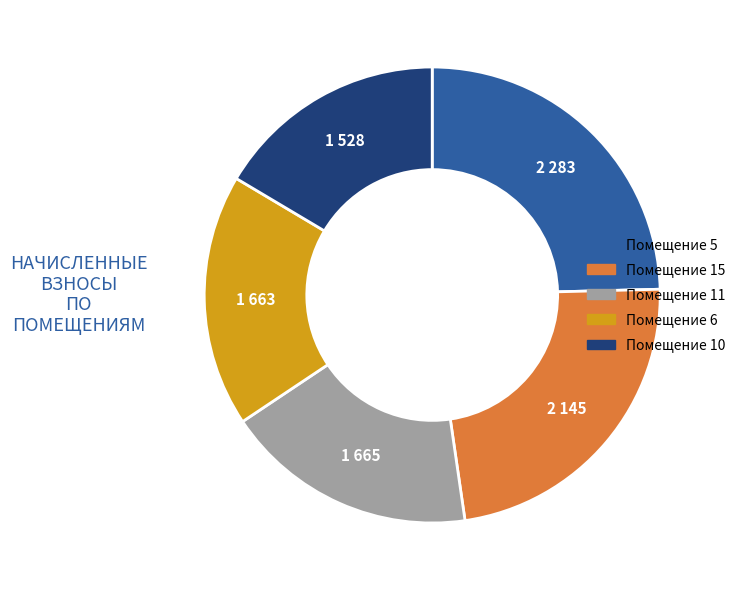

Is there any slice that represents more than half of the pie?

No